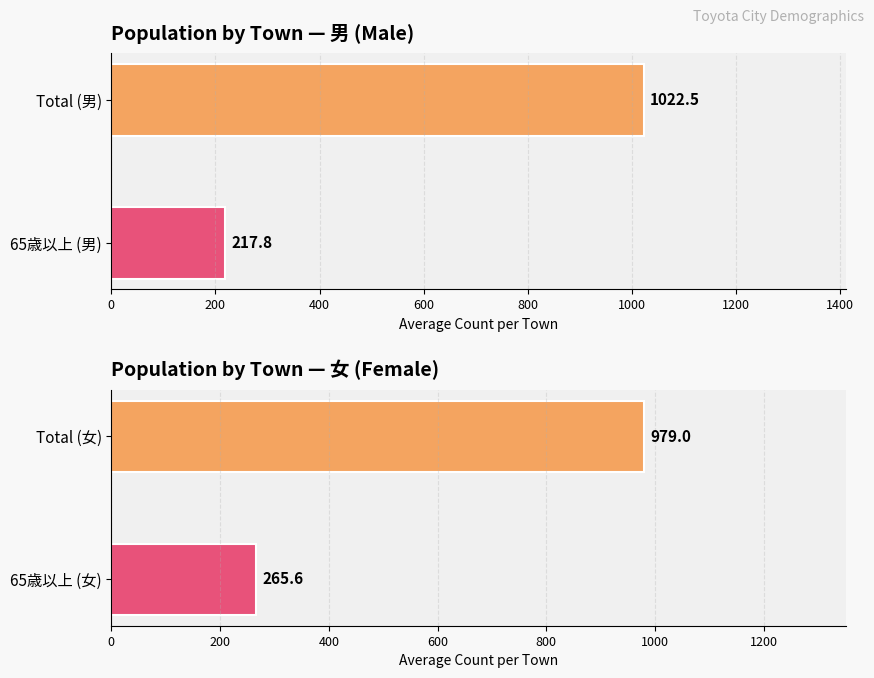

Rank the series by their average value, from highest to lowest.

女 statistics, 男 statistics